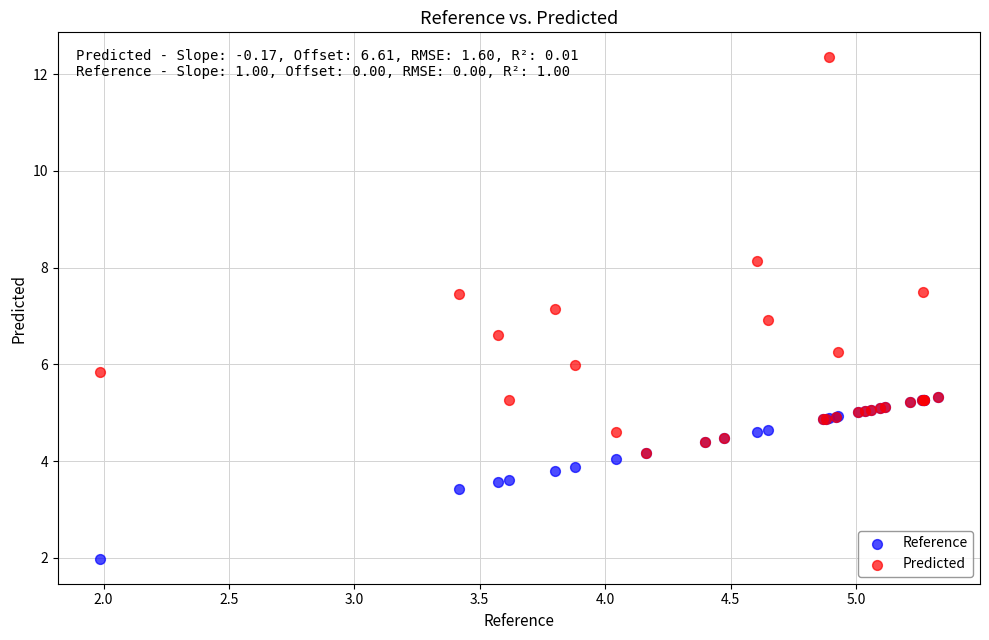

Which series has the widest spread of Y values?

Predicted